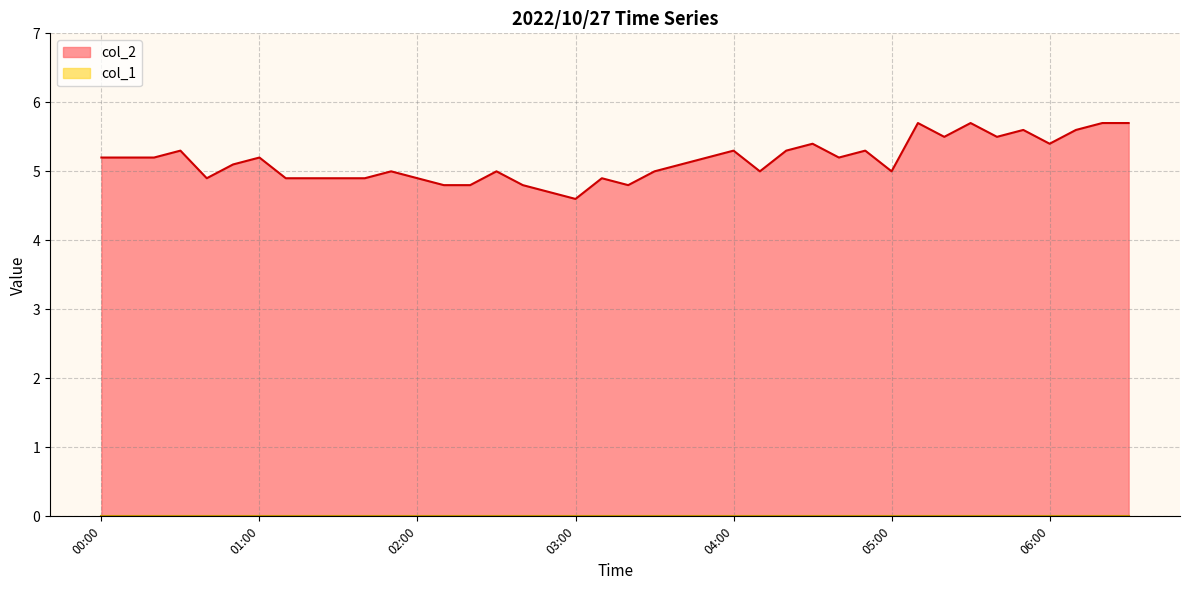

What is the difference between the maximum and minimum values?

1.1